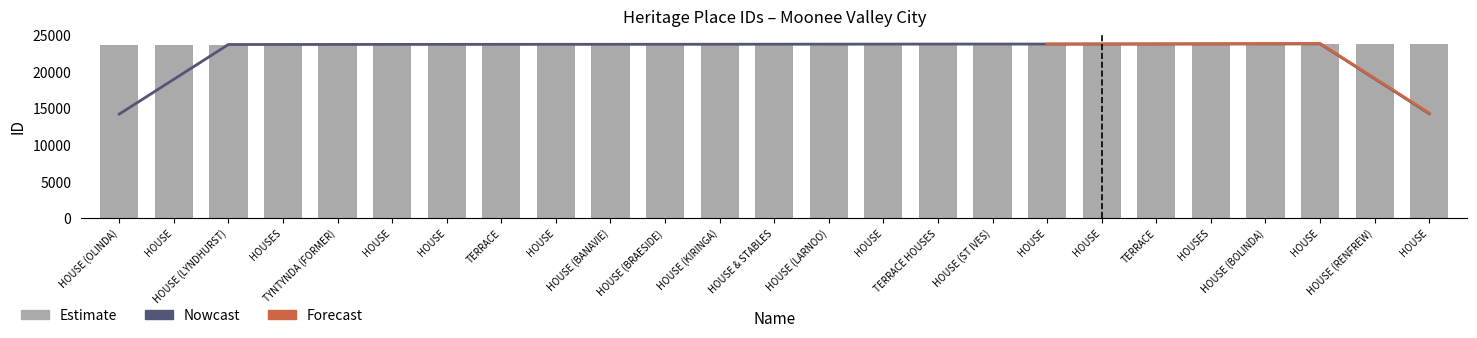

Reading right to left, extract all data points from this chart.

23881	23879	23870	23855	23848	23843	23842	23839	23838	23837	23836	23835	23809	23808	23807	23806	23805	23799	23796	23791	23788	23786	23775	23773	23772